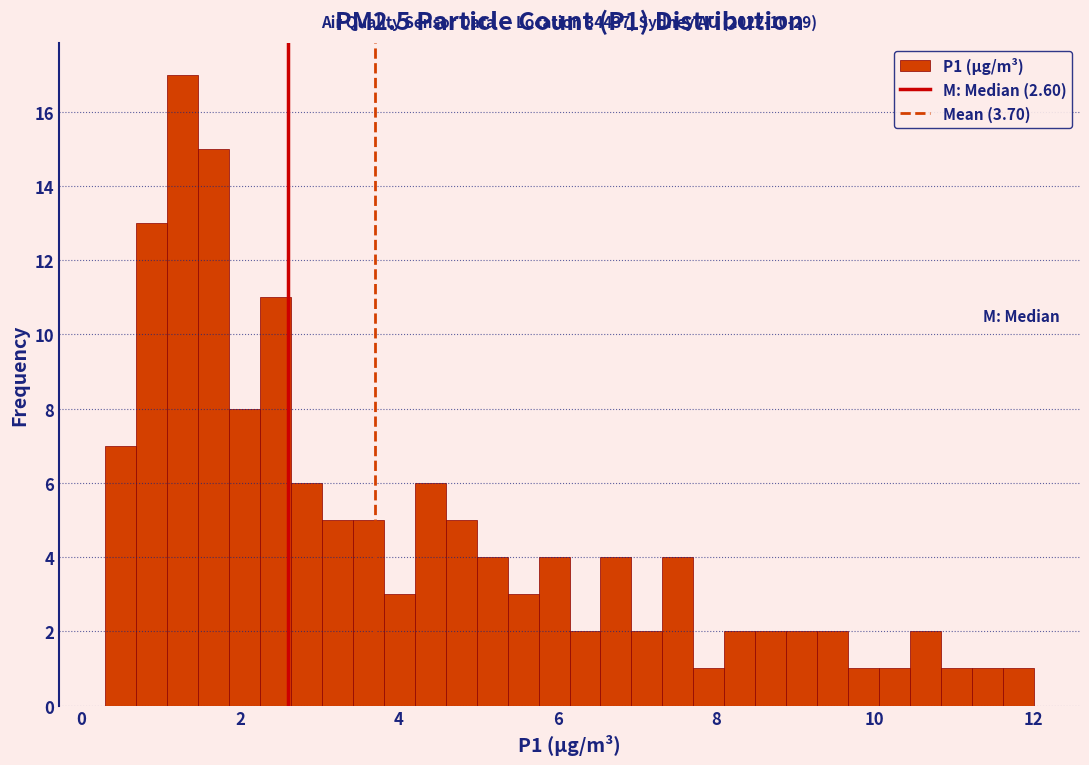

Read against the x-axis, roughly where is the centre of the tallest bar?

1.2